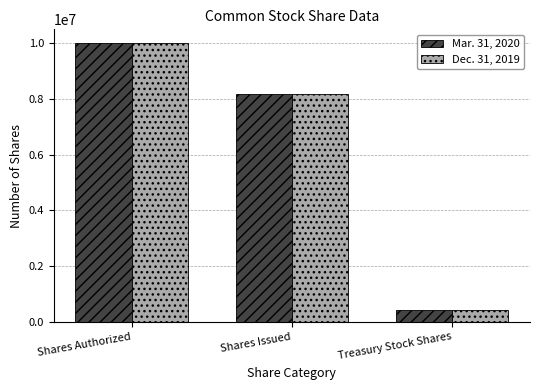

Rank the categories by Mar. 31, 2020 value from lowest to highest.

Treasury Stock Shares, Shares Issued, Shares Authorized